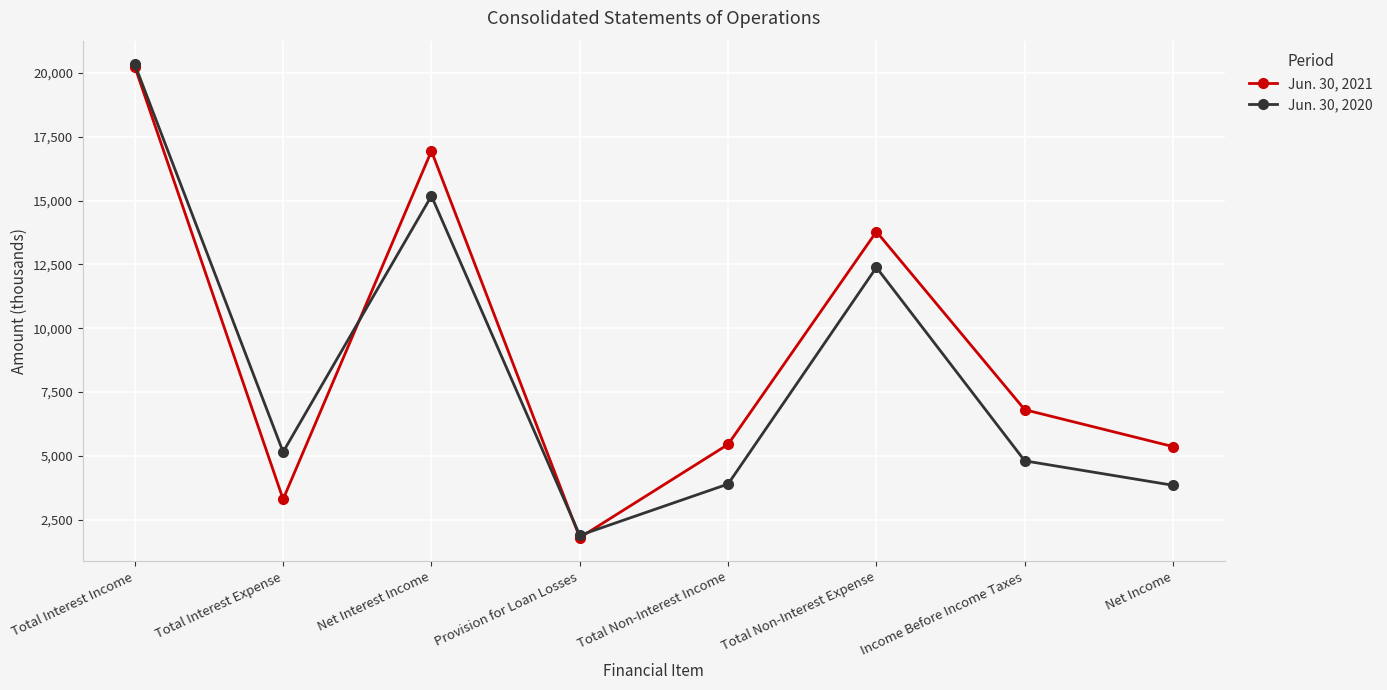

The value of Jun. 30, 2021 at Net Income is 1345. True or false?

False